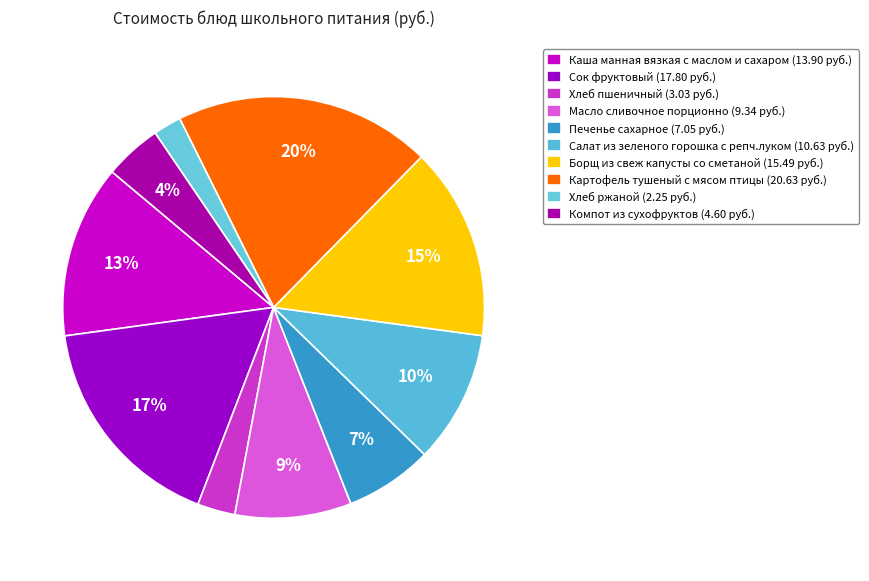

To the nearest percent, what is the average slice percentage?

10%